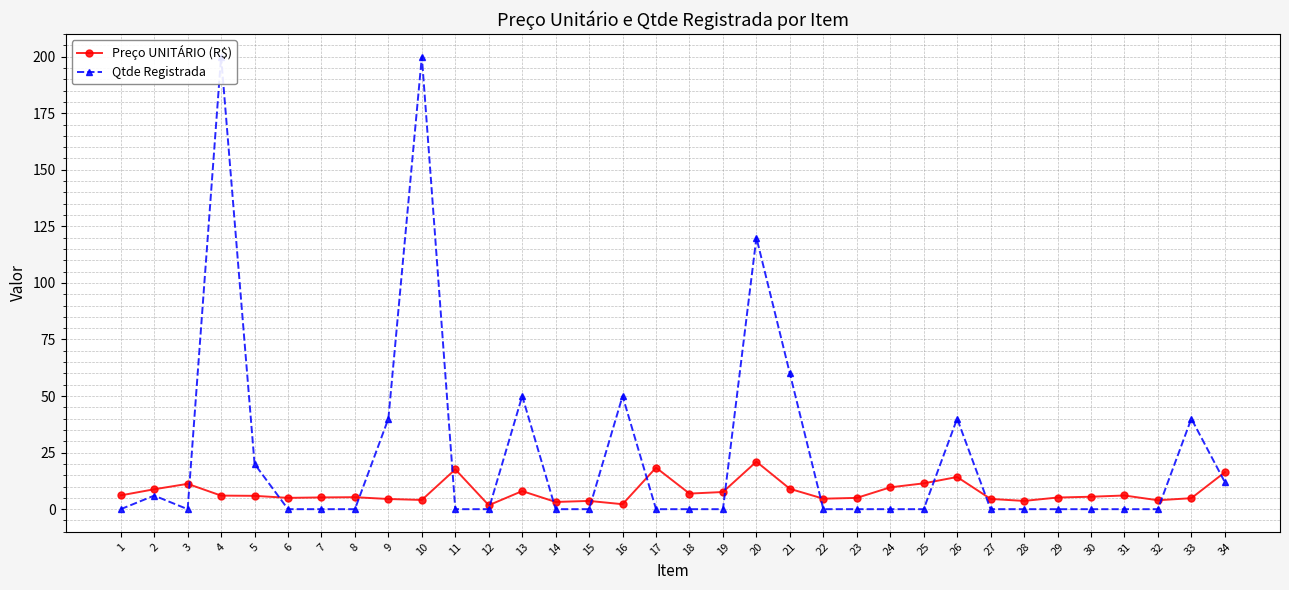

What is the value of the Qtde Registrada point at the 9th from the left?

40.0